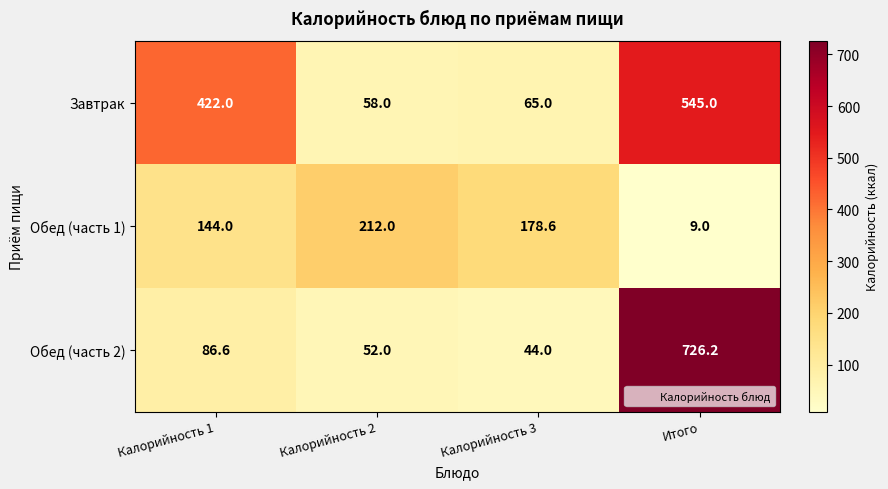

The Обед (часть 1) series shows 9.0 at Итого. True or false?

True